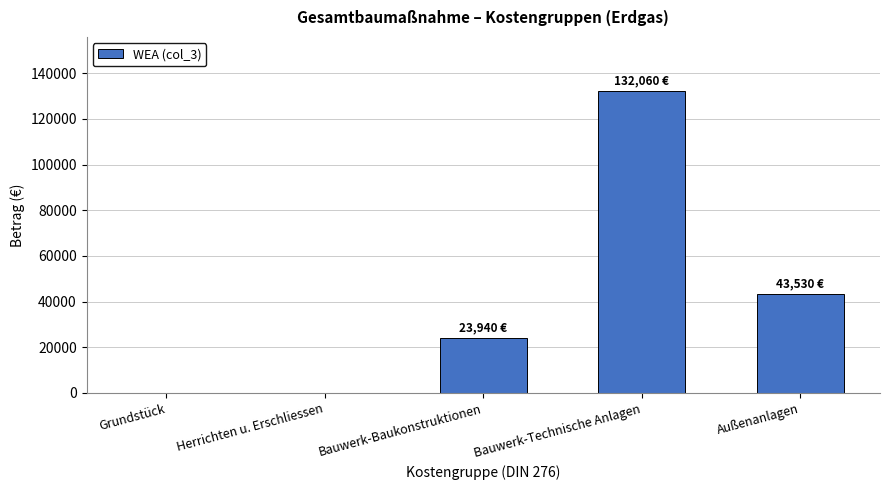

Count the number of data series in this chart.

1